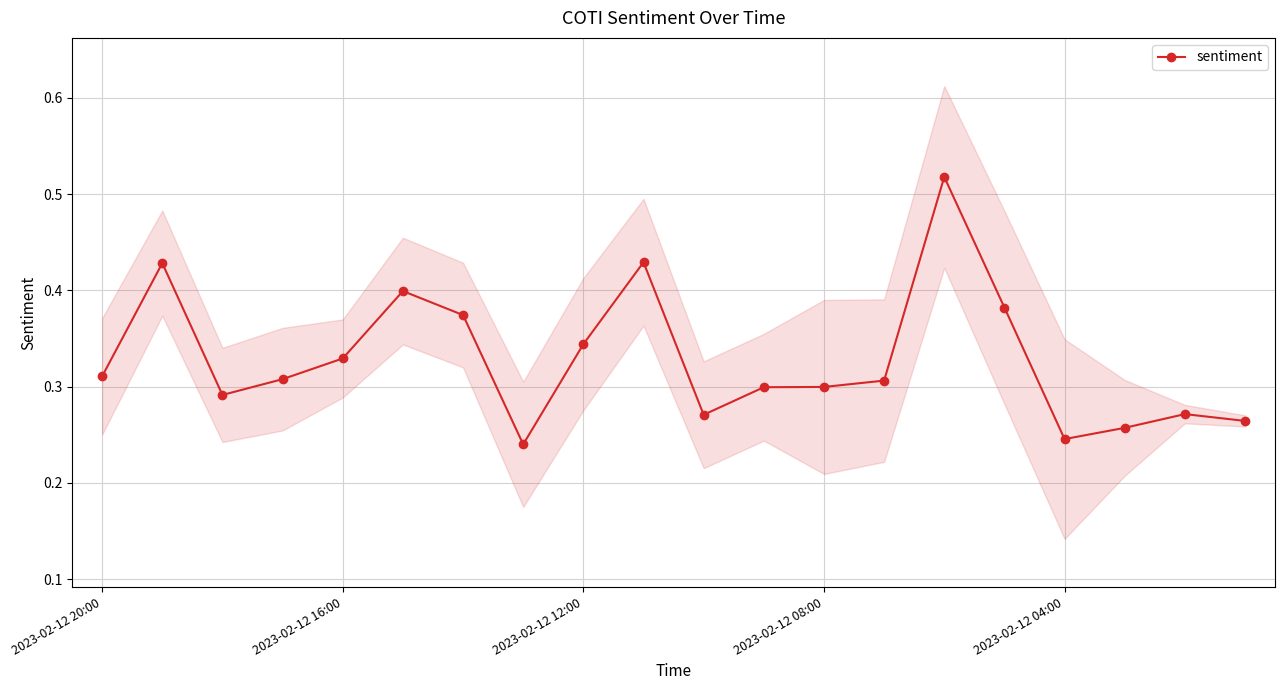

Reading right to left, what are all the values shown in this chart?

0.3	0.3	0.3	0.2	0.4	0.5	0.3	0.3	0.3	0.3	0.4	0.3	0.2	0.4	0.4	0.3	0.3	0.3	0.4	0.3